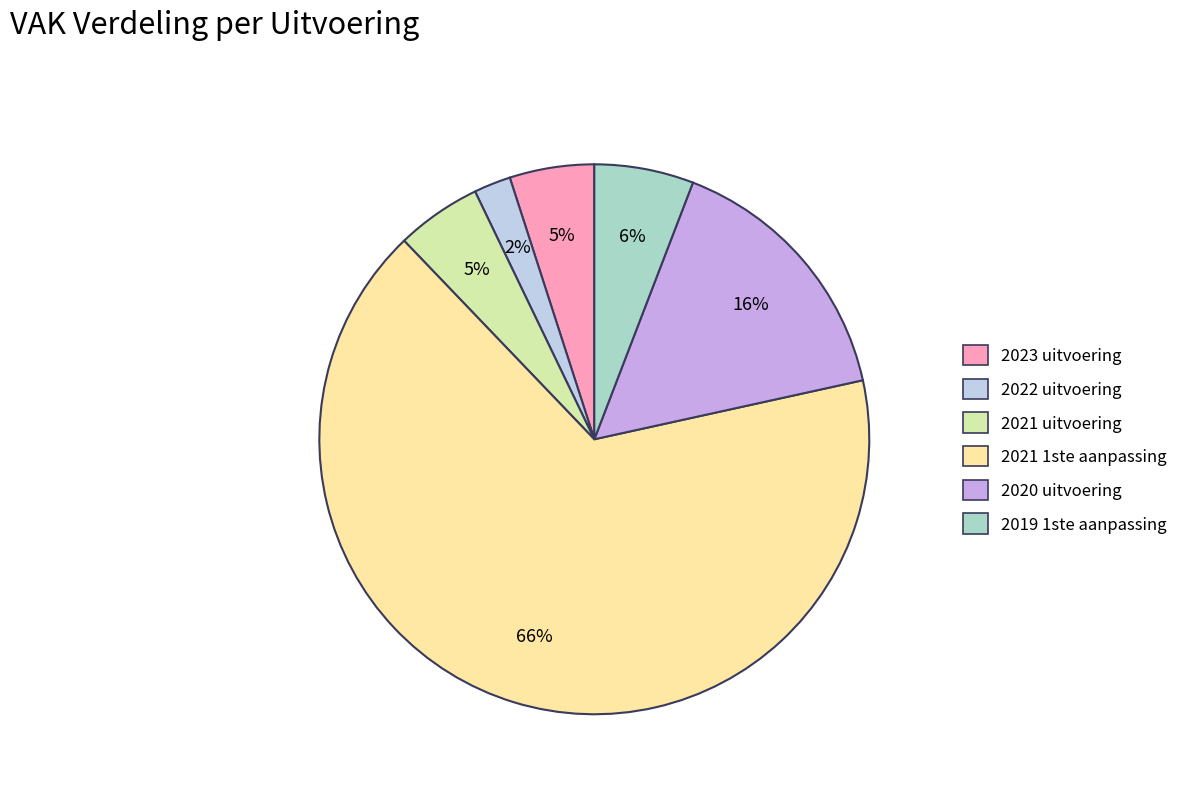

How many segments does this pie chart have?

6